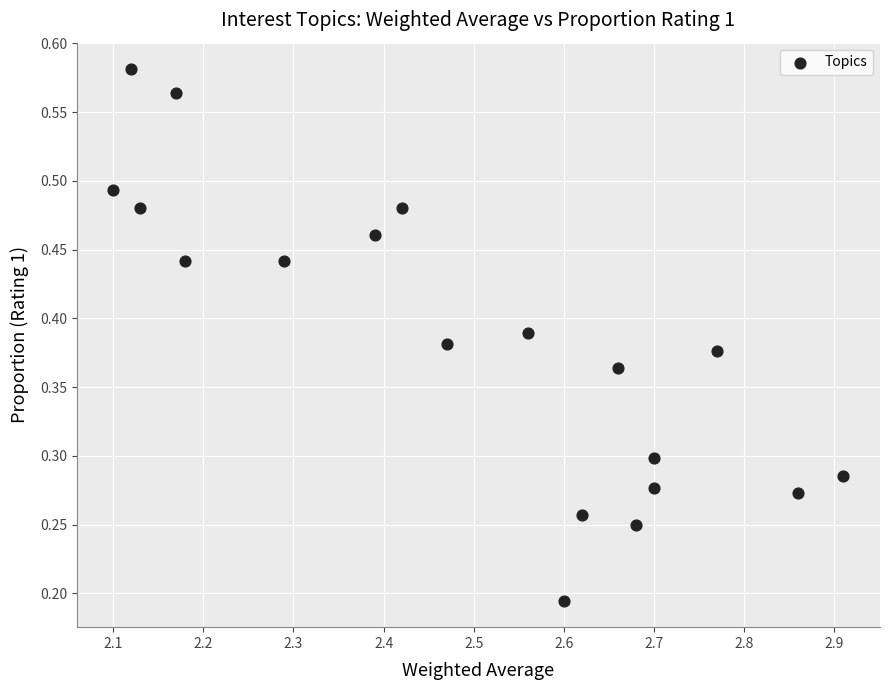

What is the range of X values (max minus min)?

0.8